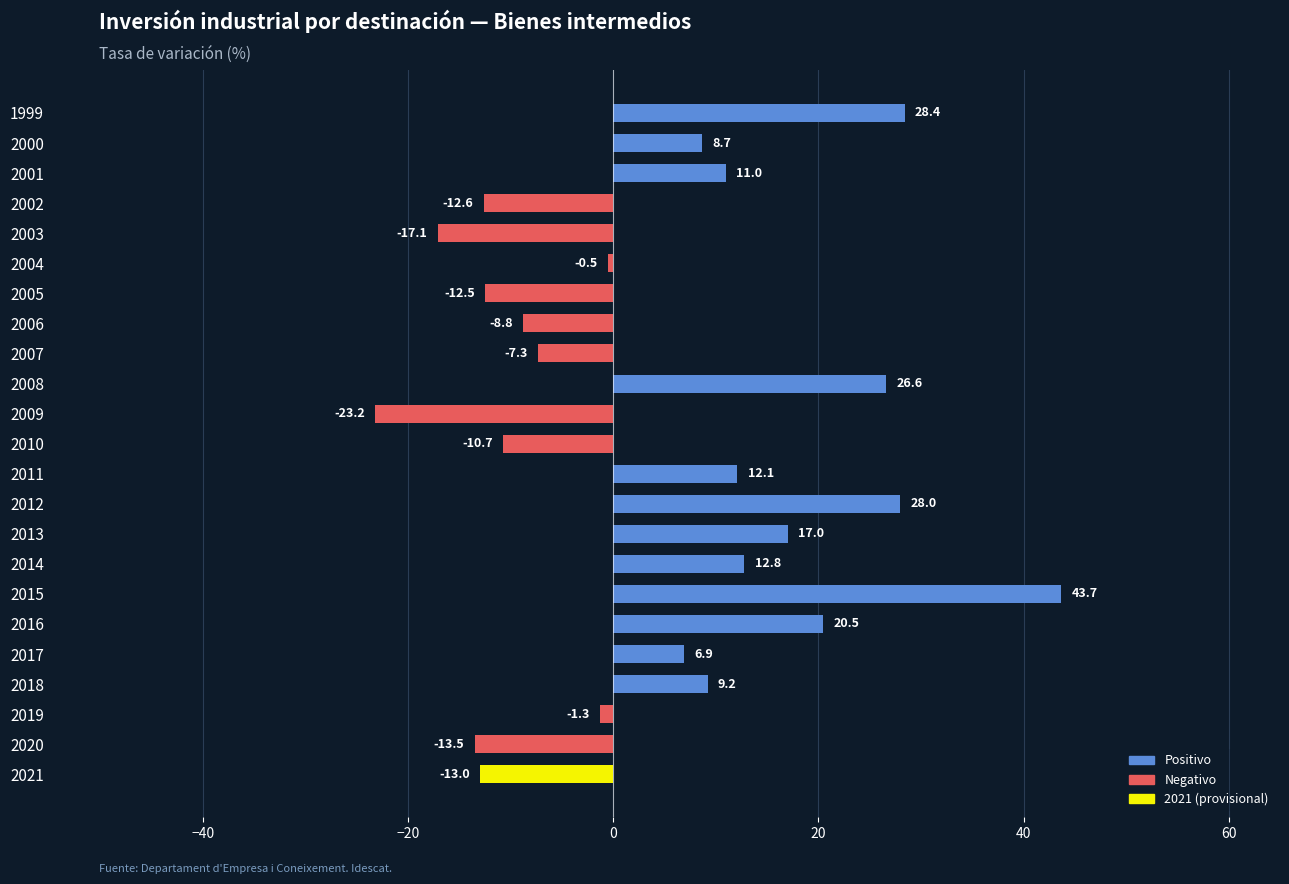

Reading bottom to top, what are all the values shown in this chart?

2021=-13.0	2020=-13.5	2019=-1.3	2018=9.2	2017=6.9	2016=20.5	2015=43.7	2014=12.8	2013=17.0	2012=28.0	2011=12.1	2010=-10.7	2009=-23.2	2008=26.6	2007=-7.3	2006=-8.8	2005=-12.5	2004=-0.5	2003=-17.1	2002=-12.6	2001=11.0	2000=8.7	1999=28.4